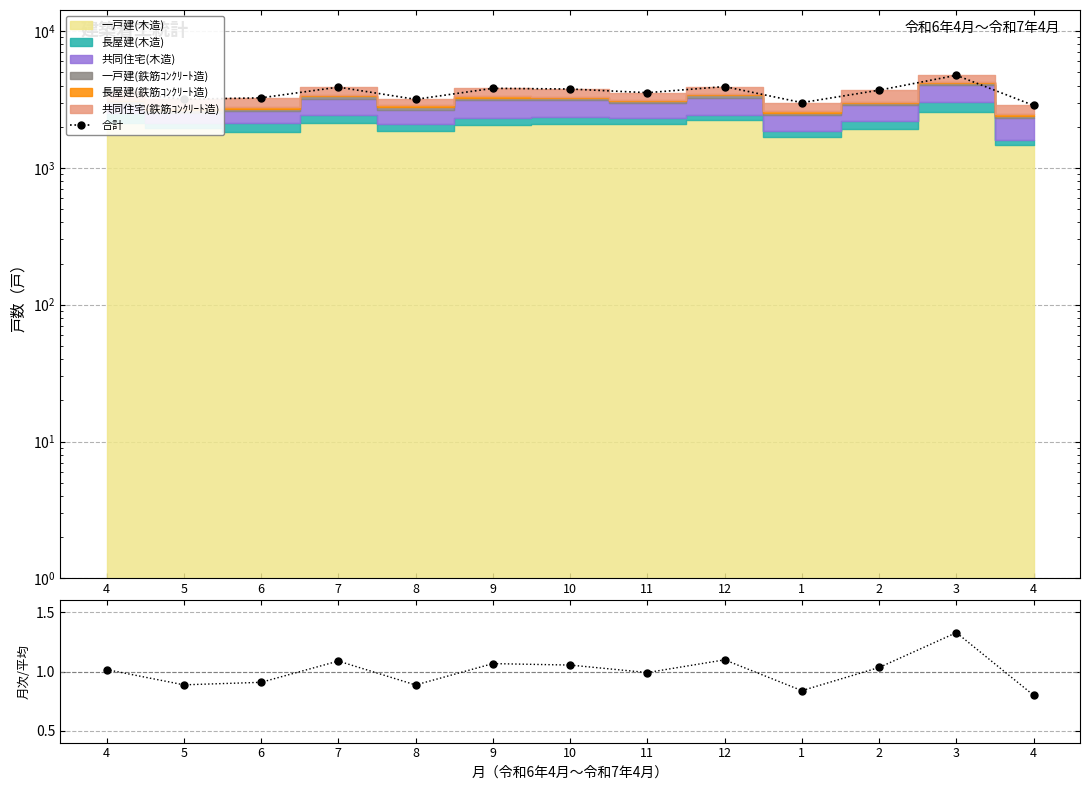

What is the label of the 12th point from the right?

5